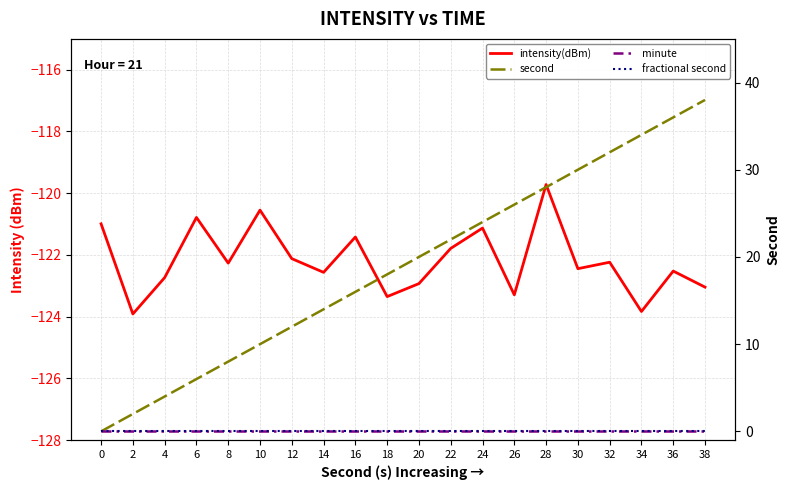

What is the highest value of the intensity(dBm) series?

-119.7